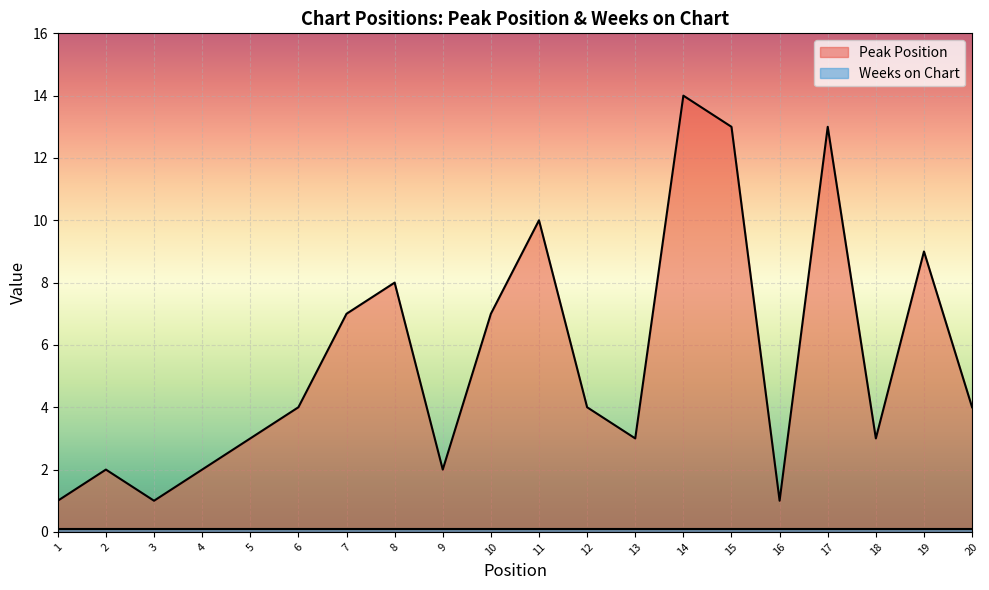

At which category does the data reach its first local valley?

3